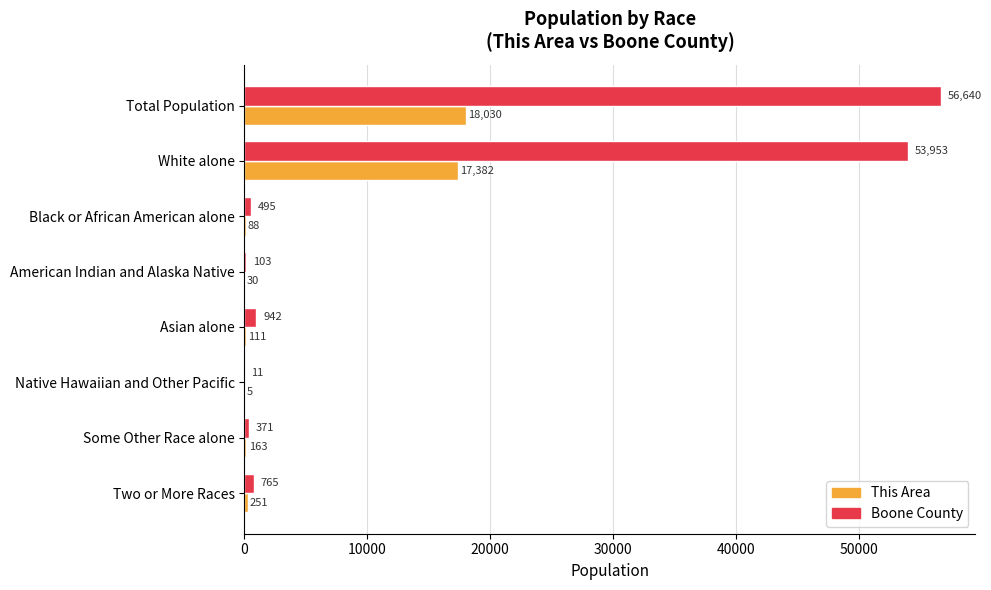

What is the sum of all Boone County values?

113280